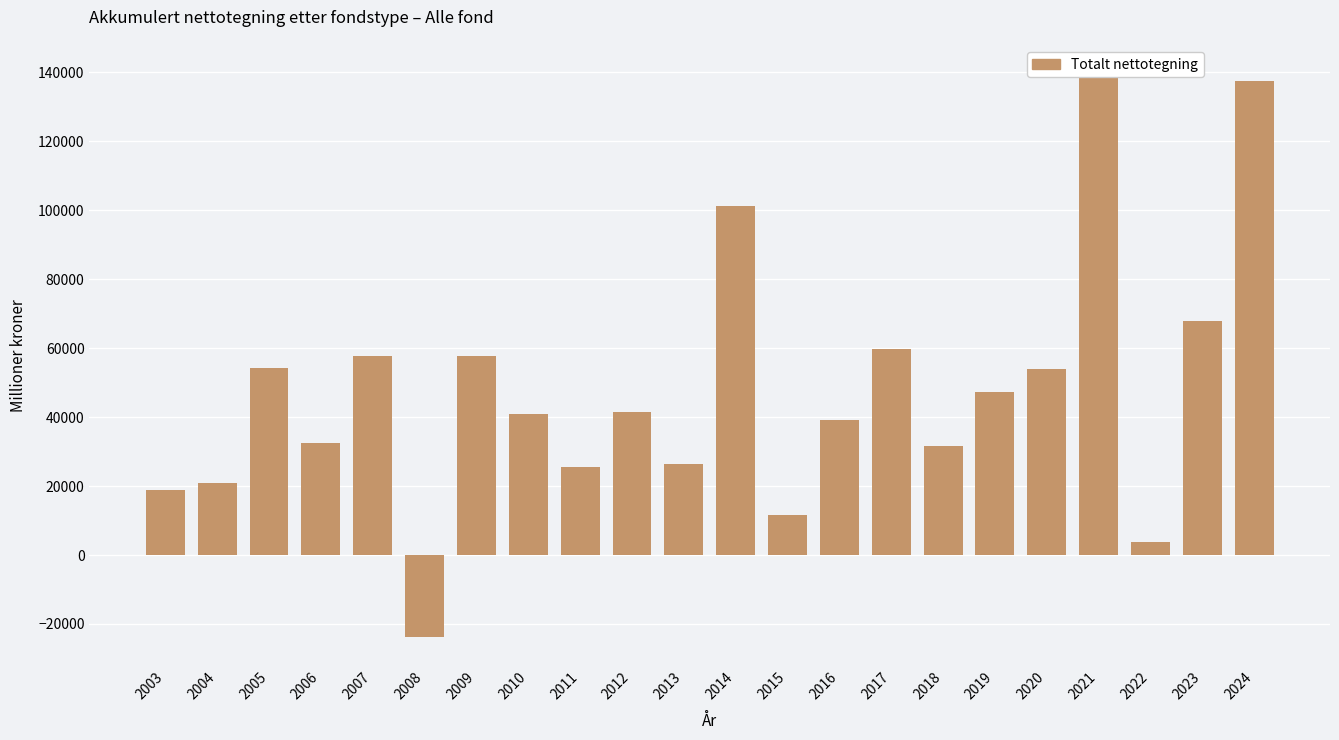

The chart shows a value of 25518 at 2011. True or false?

True